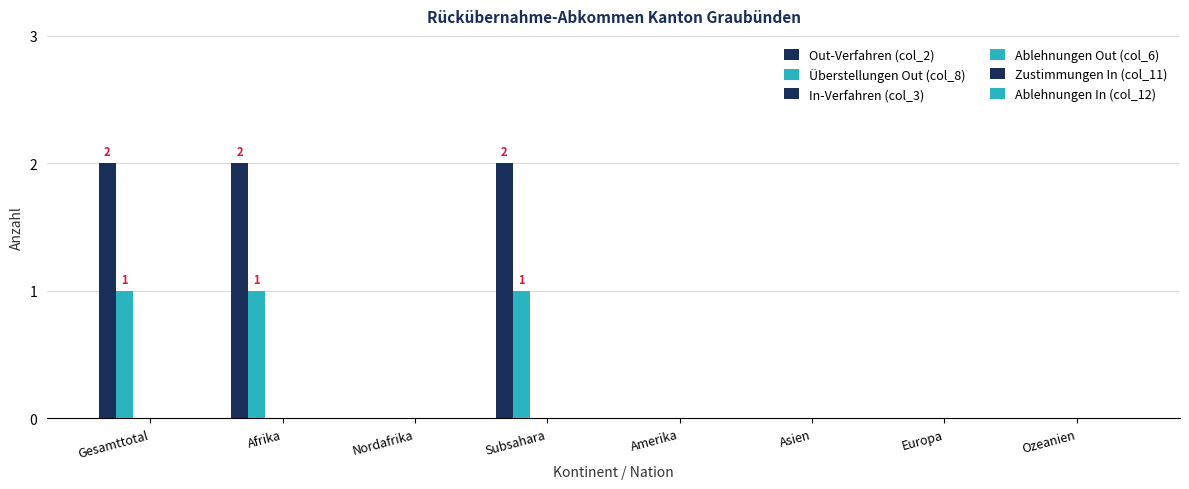

Reading left to right, transcribe all the data shown in this chart.

Out-Verfahren (col_2): 2	2	0	2	0	0	0	0
Überstellungen Out (col_8): 1	1	0	1	0	0	0	0
In-Verfahren (col_3): 0	0	0	0	0	0	0	0
Ablehnungen Out (col_6): 0	0	0	0	0	0	0	0
Zustimmungen In (col_11): 0	0	0	0	0	0	0	0
Ablehnungen In (col_12): 0	0	0	0	0	0	0	0